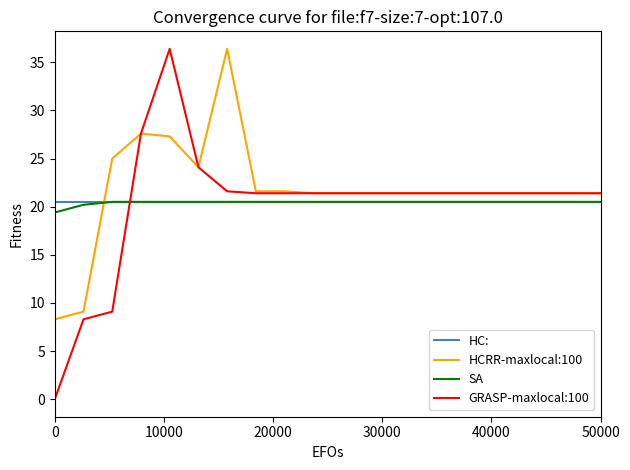

Reading left to right, extract all data points from this chart.

HC:: 20.5	20.5	20.5	20.5	20.5	20.5	20.5	20.5	20.5	20.5	20.5	20.5	20.5	20.5	20.5	20.5	20.5	20.5	20.5	20.5
HCRR-maxlocal:100: 8.3	9.1	25.0	27.6	27.3	24.1	36.4	21.6	21.6	21.4	21.4	21.4	21.4	21.4	21.4	21.4	21.4	21.4	21.4	21.4
SA: 19.4	20.2	20.5	20.5	20.5	20.5	20.5	20.5	20.5	20.5	20.5	20.5	20.5	20.5	20.5	20.5	20.5	20.5	20.5	20.5
GRASP-maxlocal:100: 0.0	8.3	9.1	27.6	36.4	24.1	21.6	21.4	21.4	21.4	21.4	21.4	21.4	21.4	21.4	21.4	21.4	21.4	21.4	21.4